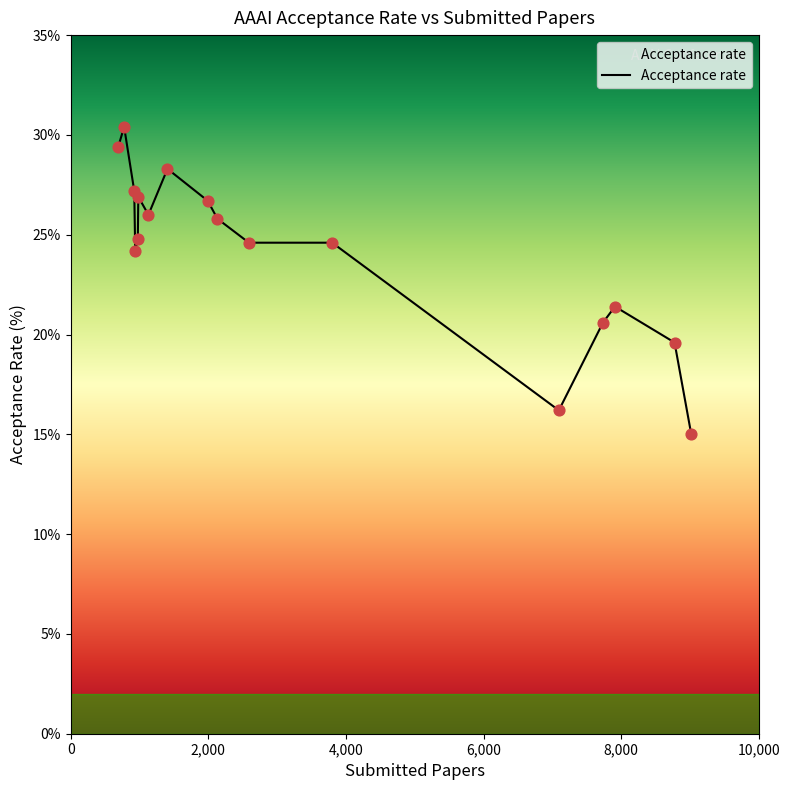

What is the difference between the maximum and minimum values?

15.4